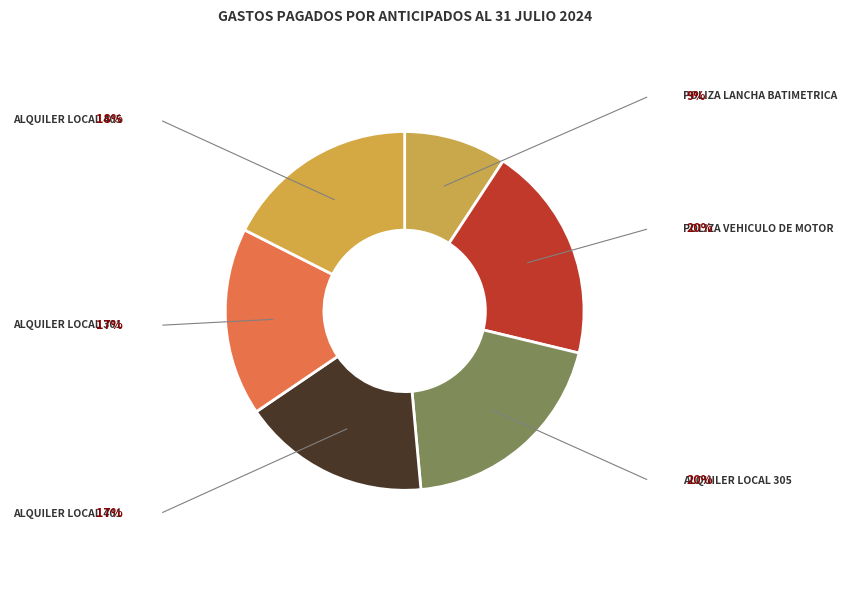

What percentage is the POLIZA VEHICULO DE MOTOR slice, to the nearest percent?

20%